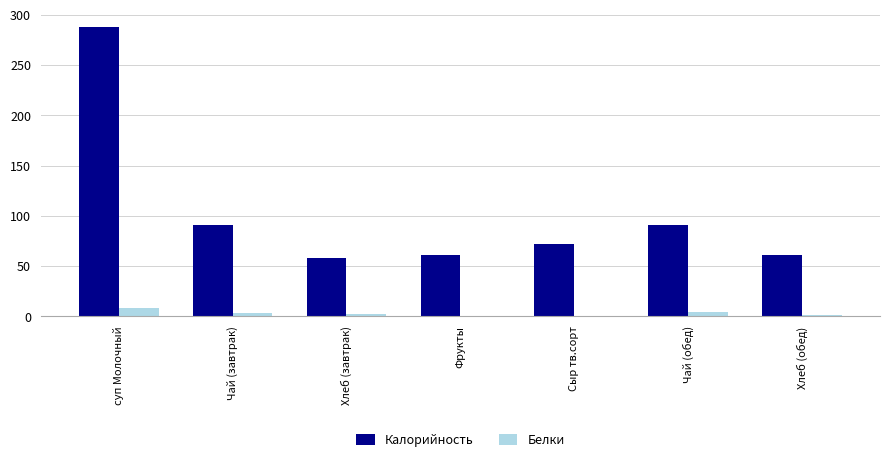

Are the bars horizontal?

No